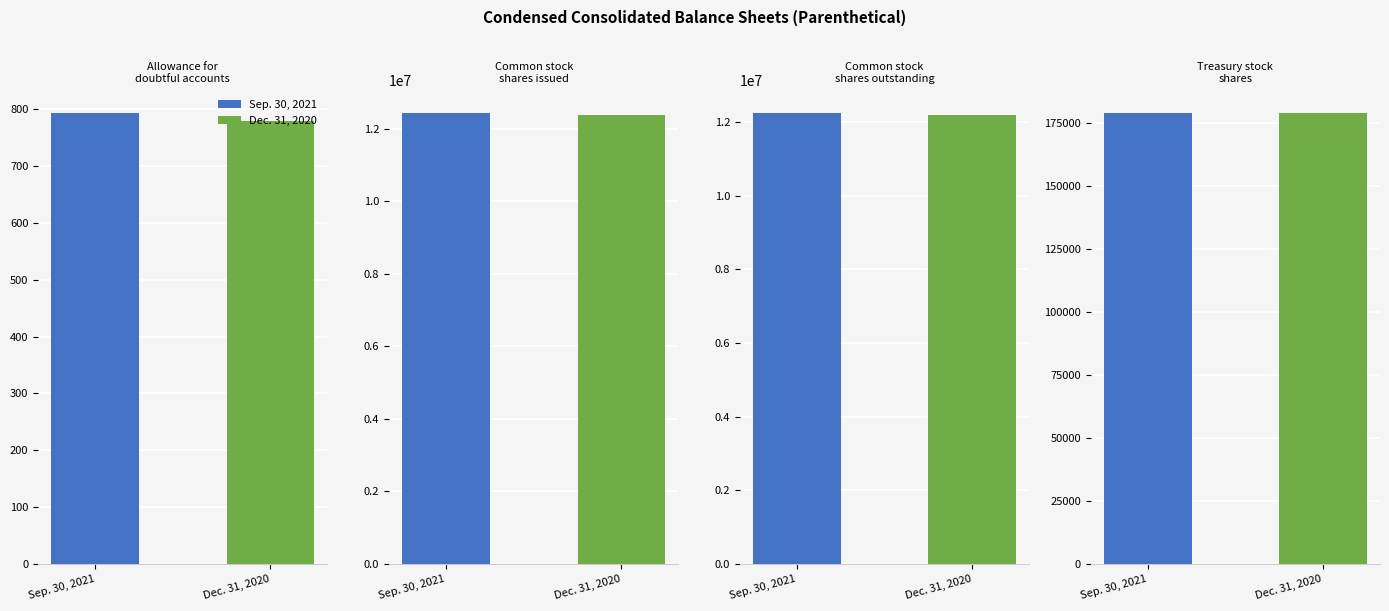

What are all the series names shown in the legend?

Sep. 30, 2021, Dec. 31, 2020